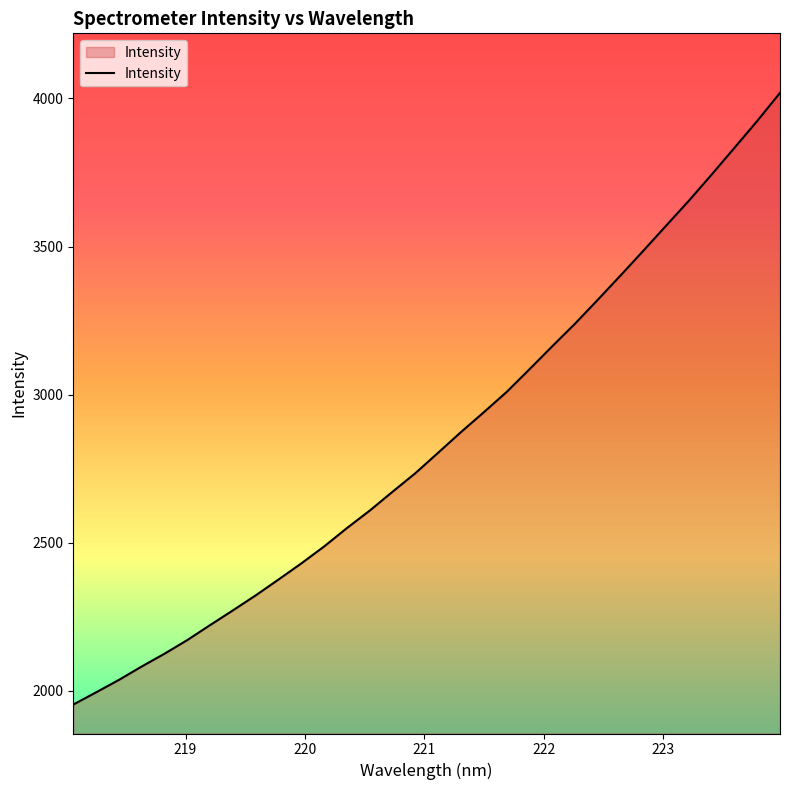

What is the maximum value shown in the chart?

4018.9